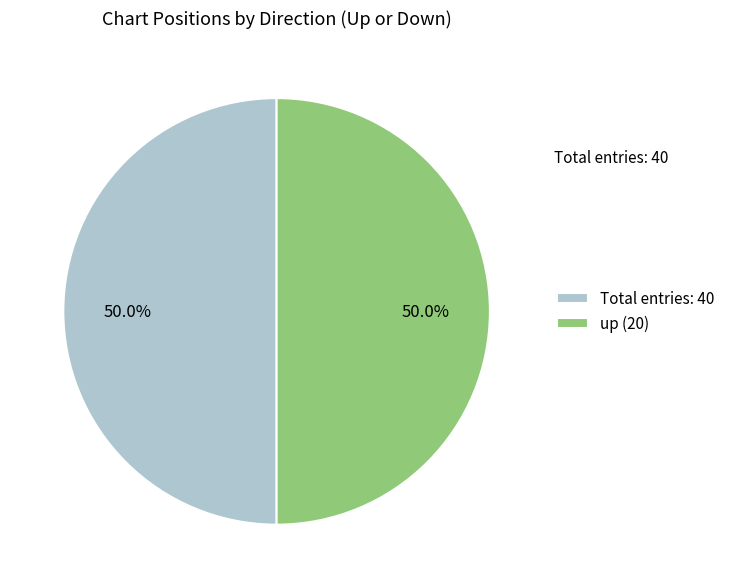

What percentage do up (20) and Total entries: 40 together represent?

100.0%